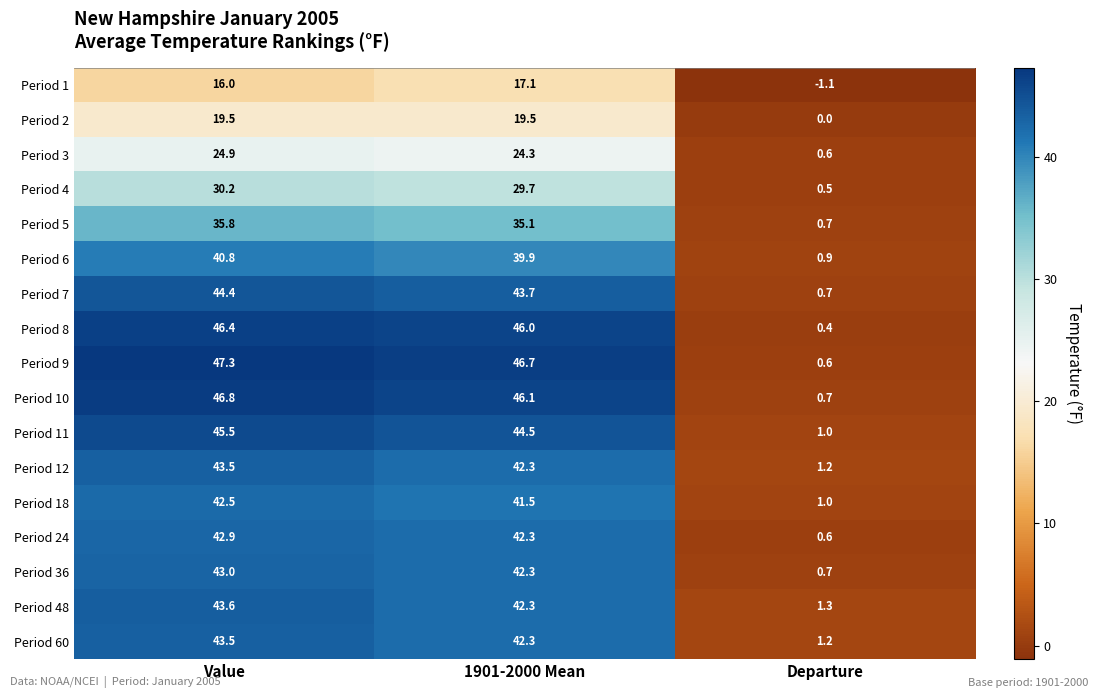

True or false: Period 3 has a value of 24.9 at Value.

True